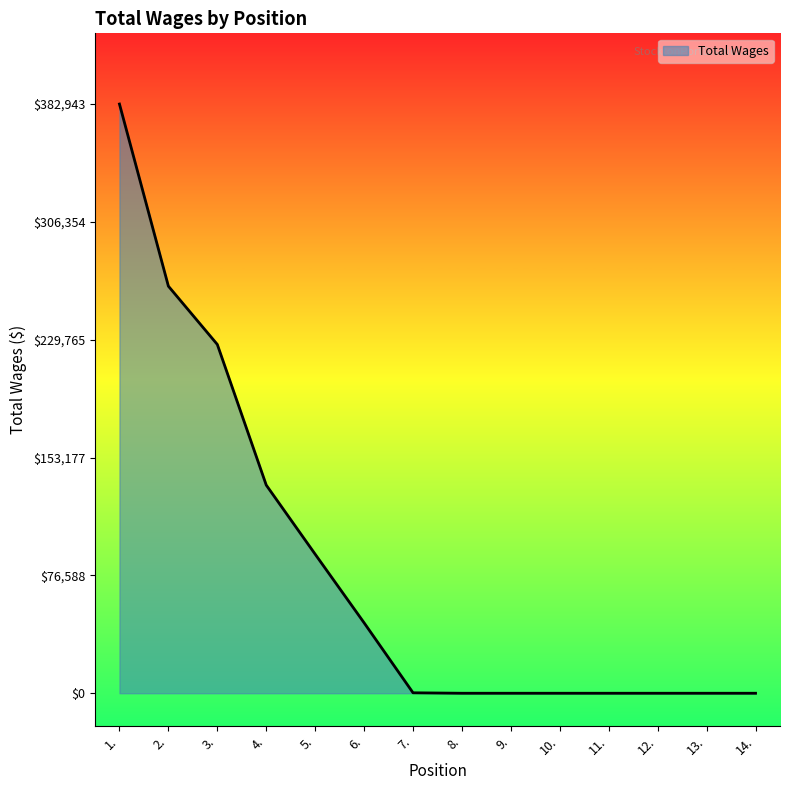

At which category does the chart reach its peak across all series?

1.